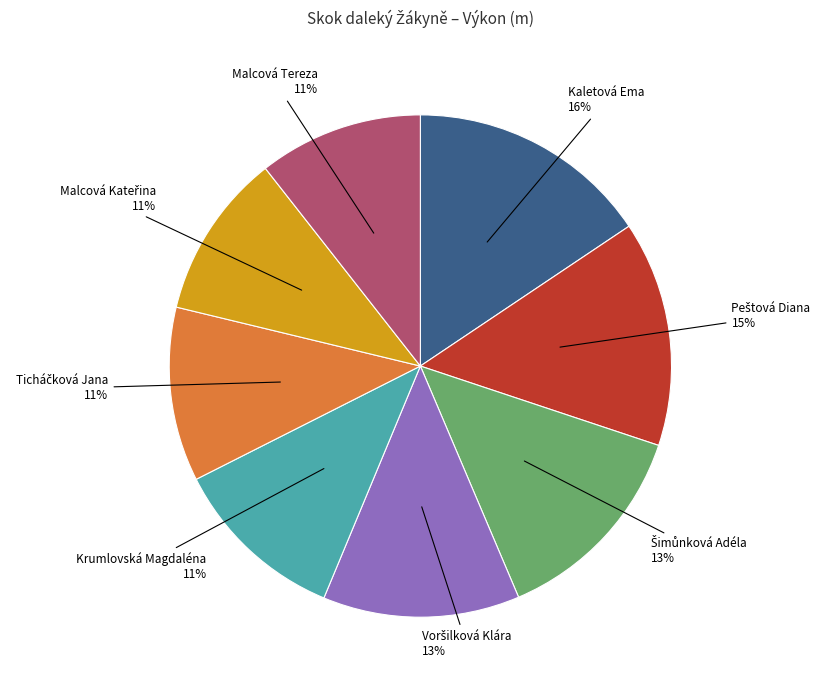

To the nearest percent, what is the difference between the largest and smallest slice percentages?

5%